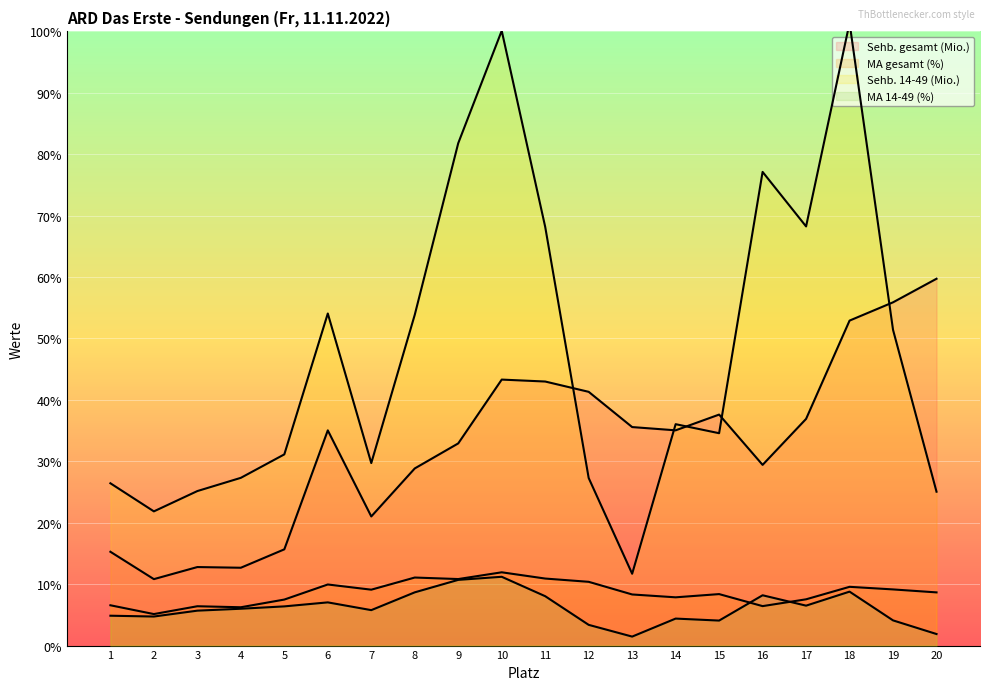

Where is the first local maximum for Sehb. gesamt (Mio.)?

3